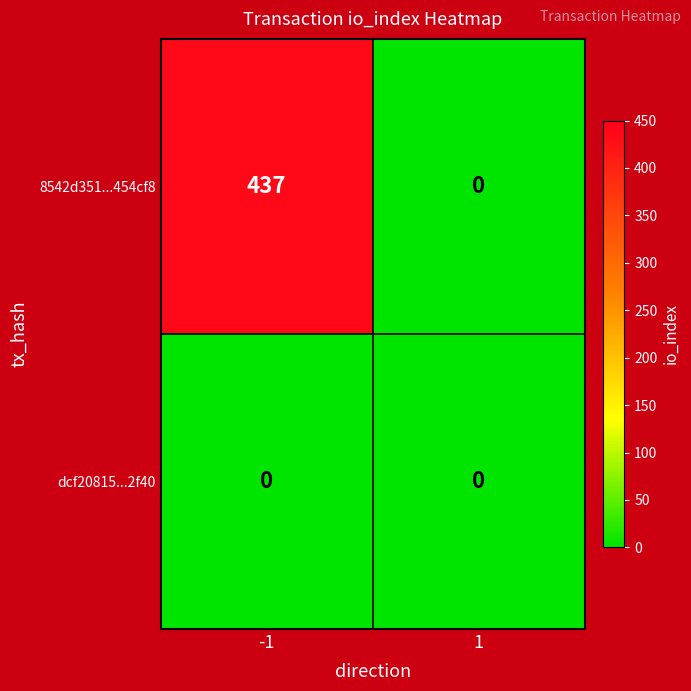

How many positive values does the 8542d351...454cf8 series have?

1